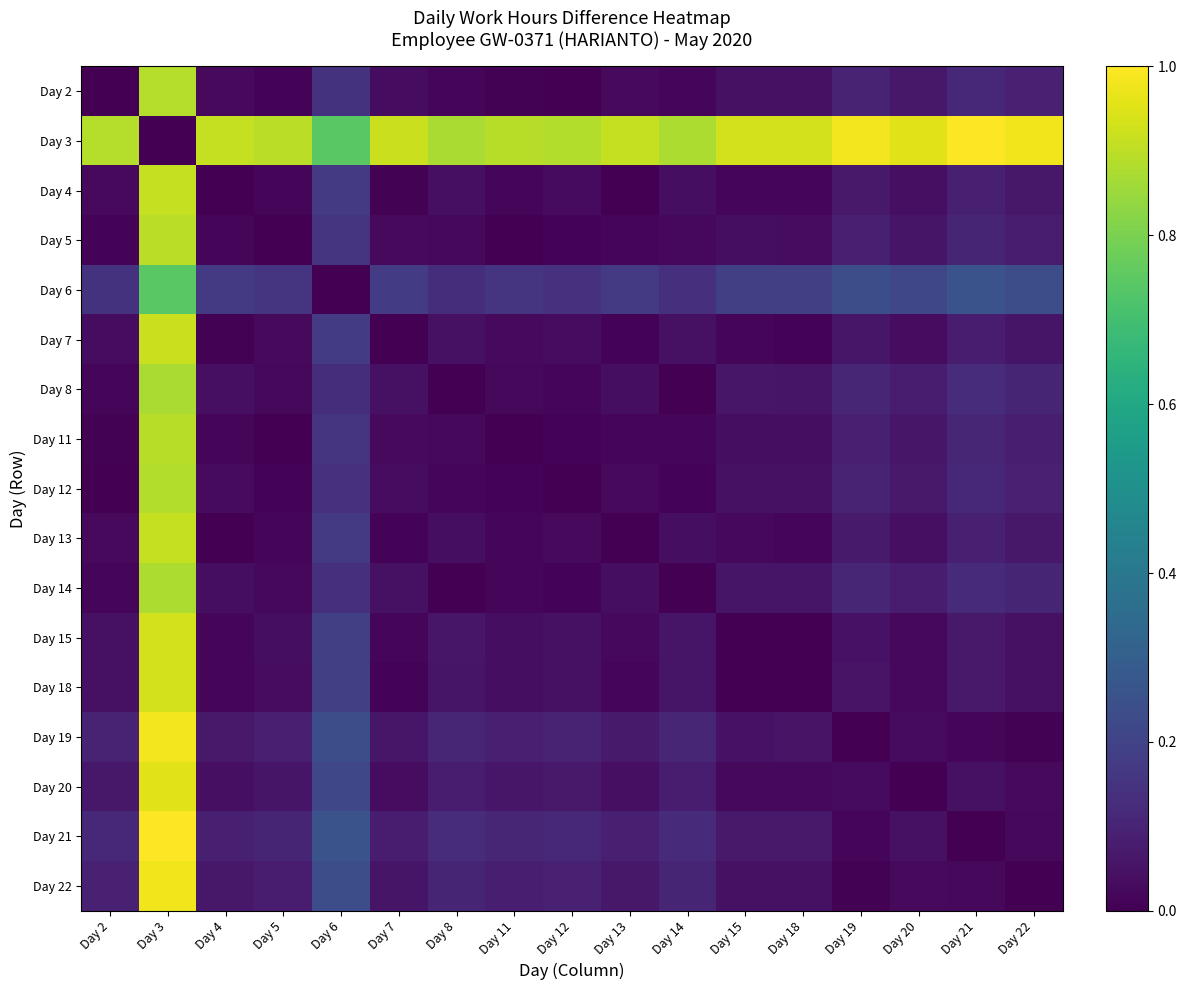

At which category does the chart reach its minimum across all series?

Day 2